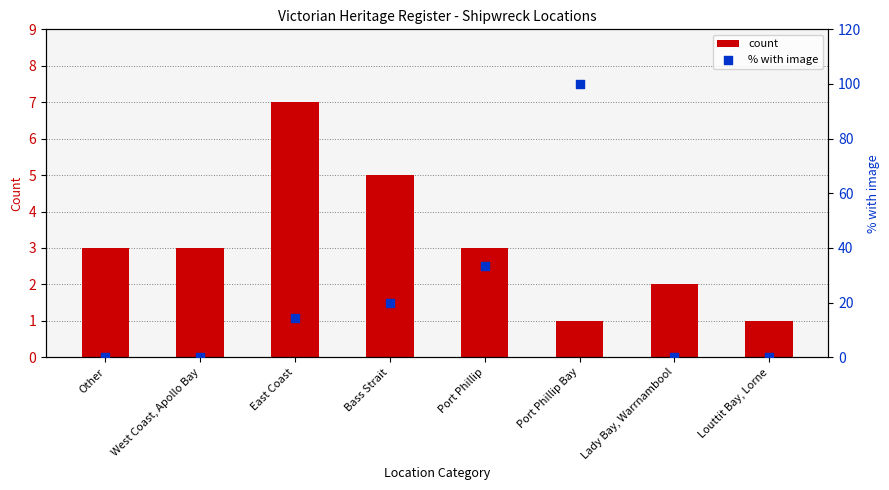

Which series has the largest total across all categories?

% with image